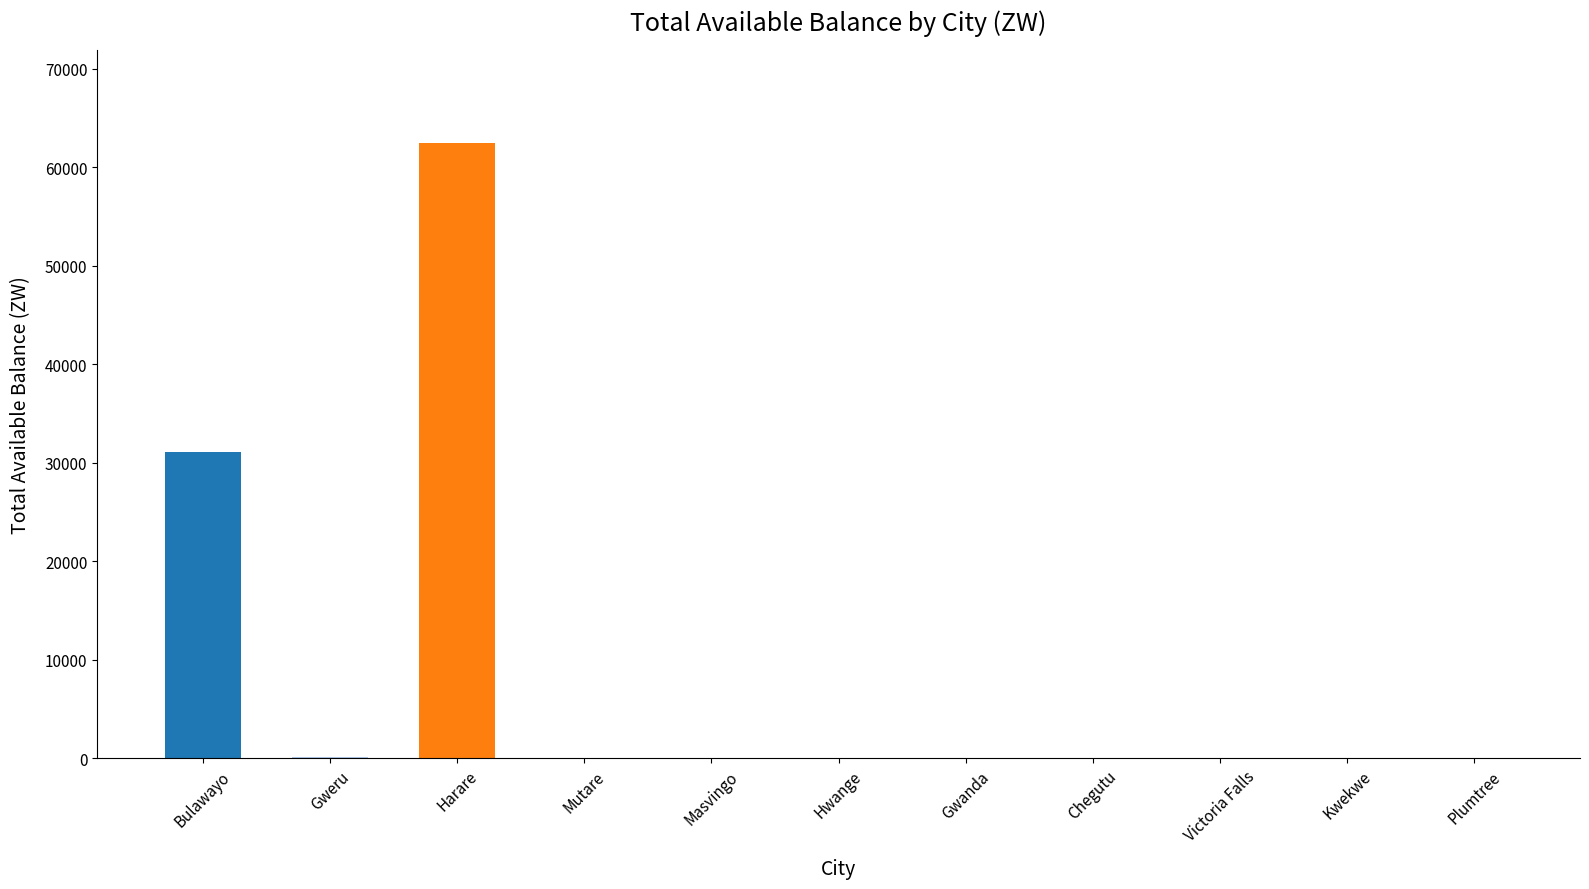

What is the sum of the values at Victoria Falls and Bulawayo?

31071.3